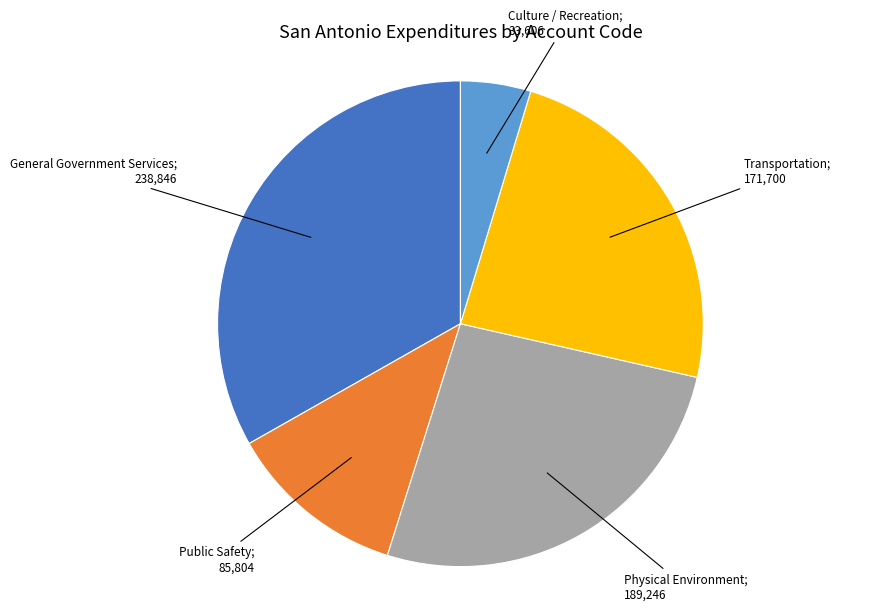

Is there any slice that represents more than half of the pie?

No